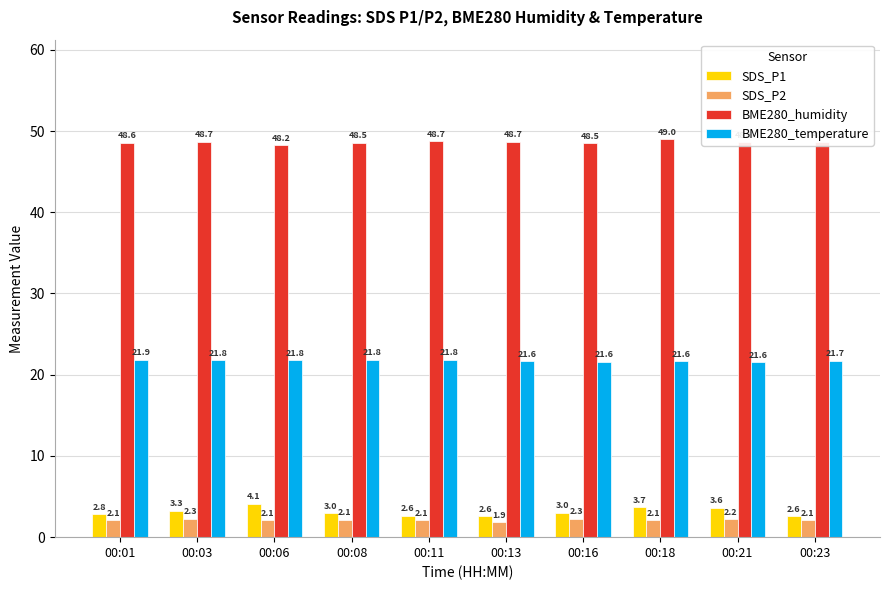

Where does the SDS_P2 series first go above 2?

00:01